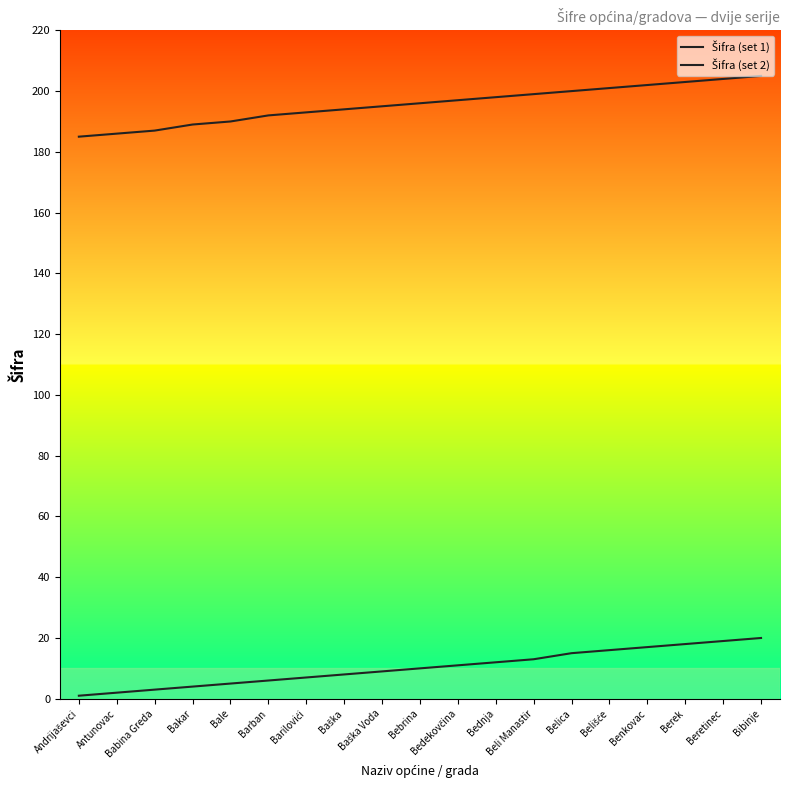

What is the sum of all Šifra (set 2) values?

3716